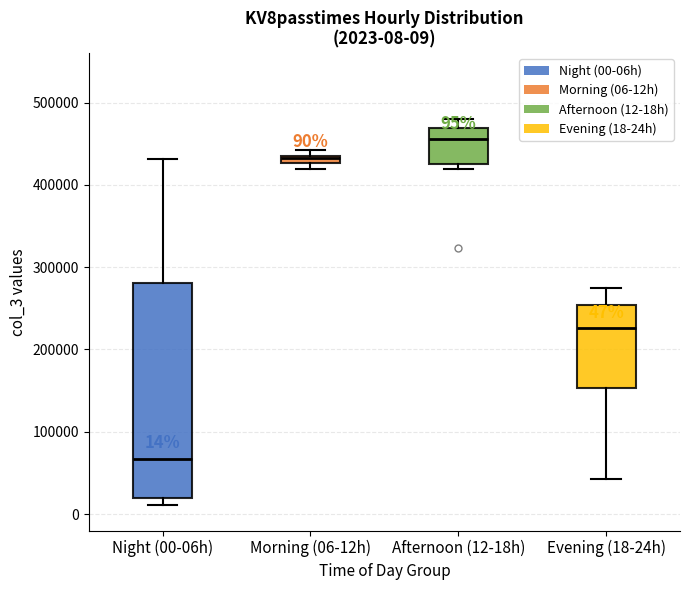

Comparing the boxes themselves (not the whiskers), which one is the tallest?

Night (00-06h)